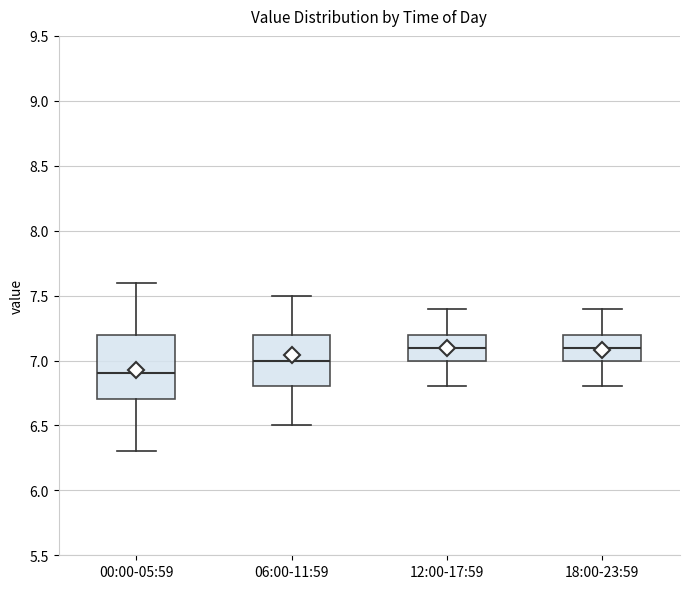

Where does the lower whisker of the box for 06:00-11:59 end on the y-axis? The values are not printed on the chart, so give them approximately, as read against the axis.

6.5